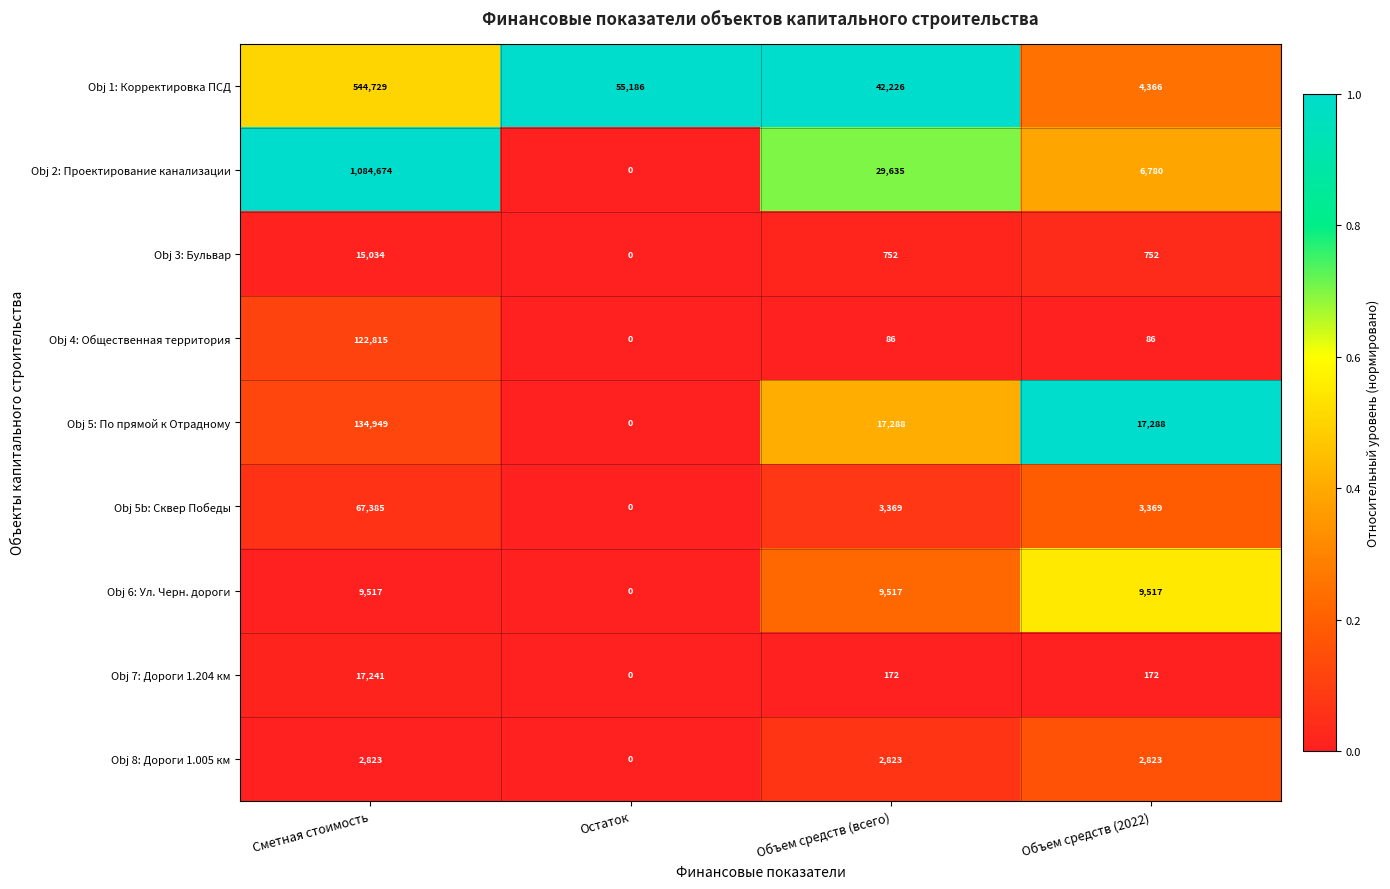

Which series has the largest total across all categories?

Obj 2: Проектирование канализации